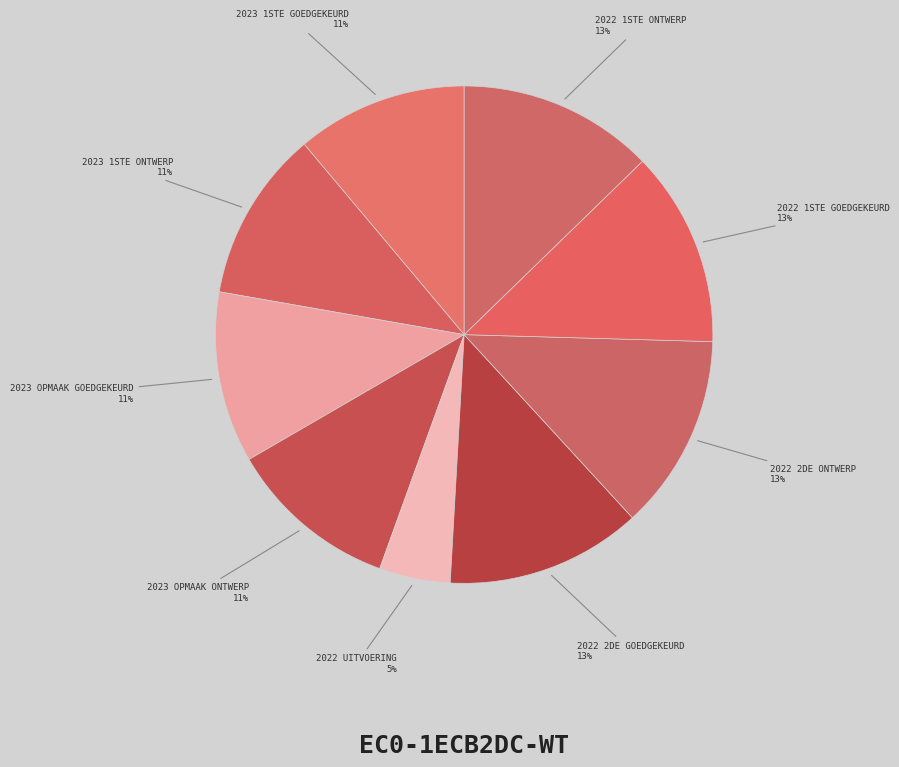

How many segments does this pie chart have?

9